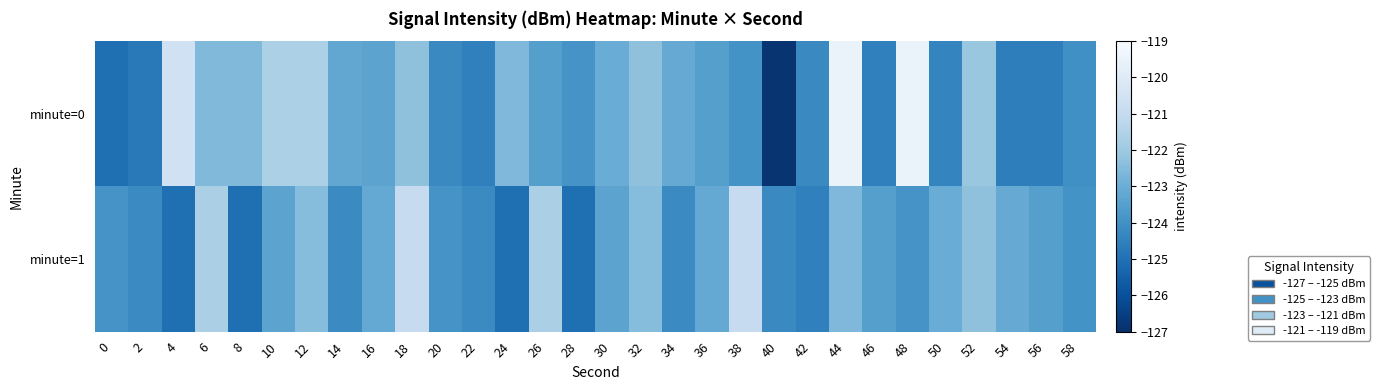

List the series in order of their peak value, lowest first.

minute=1, minute=0